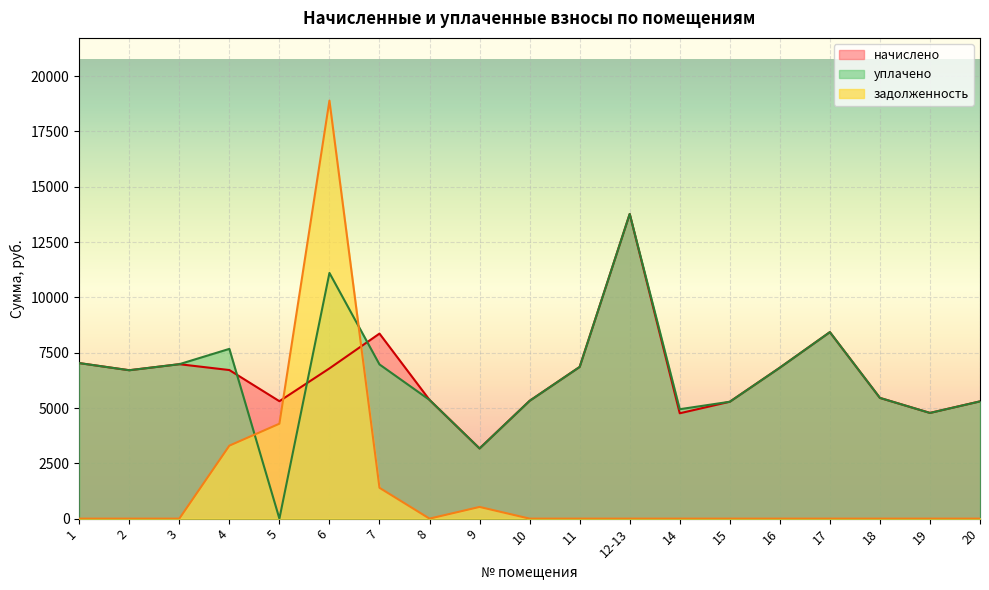

What is the sum of the уплачено values at 17 and 6?

19532.8